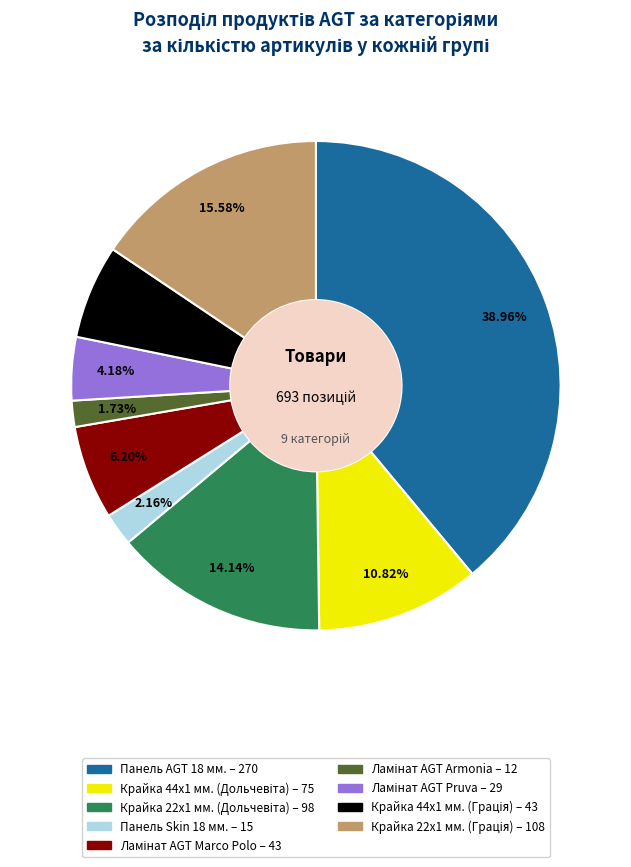

Count the number of slices in the pie.

9